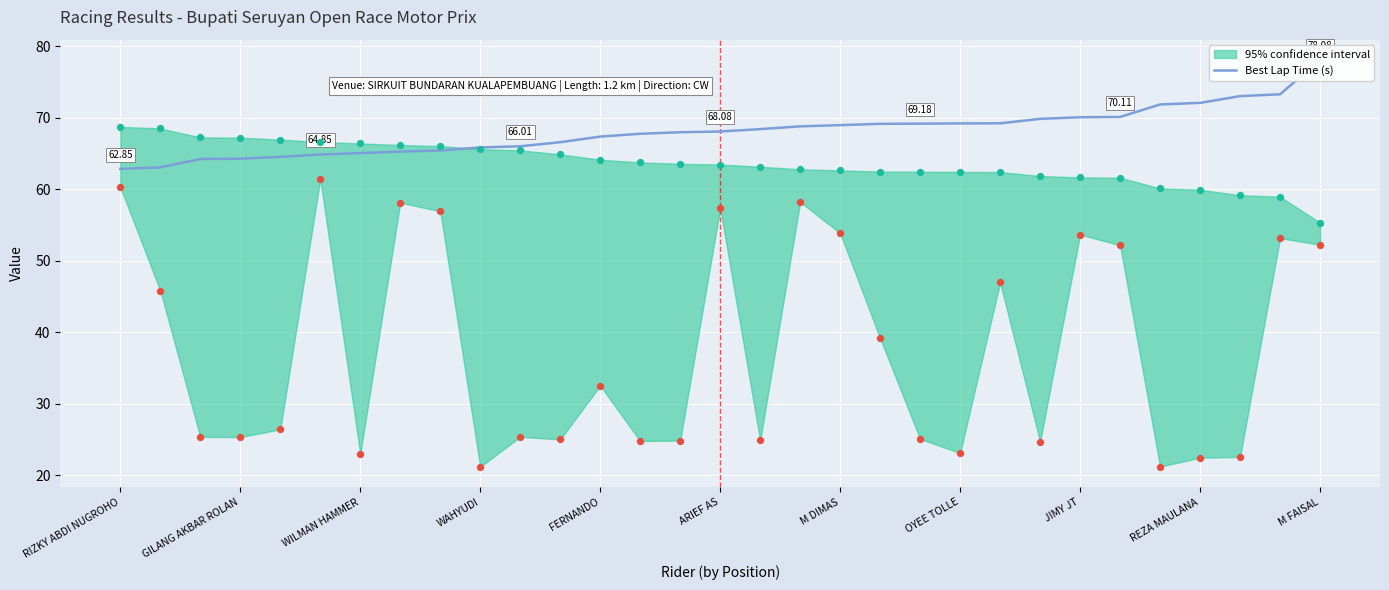

Which has a higher value, 26 or JIMY JT?

26